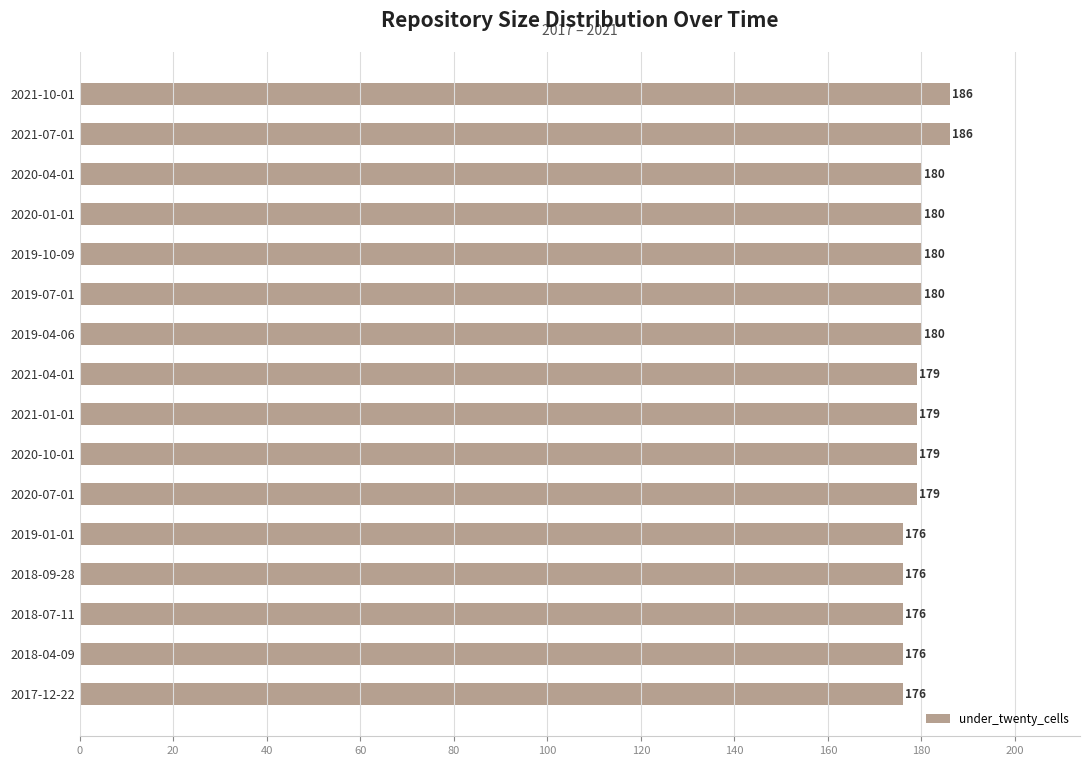

How many values are below 179?

5